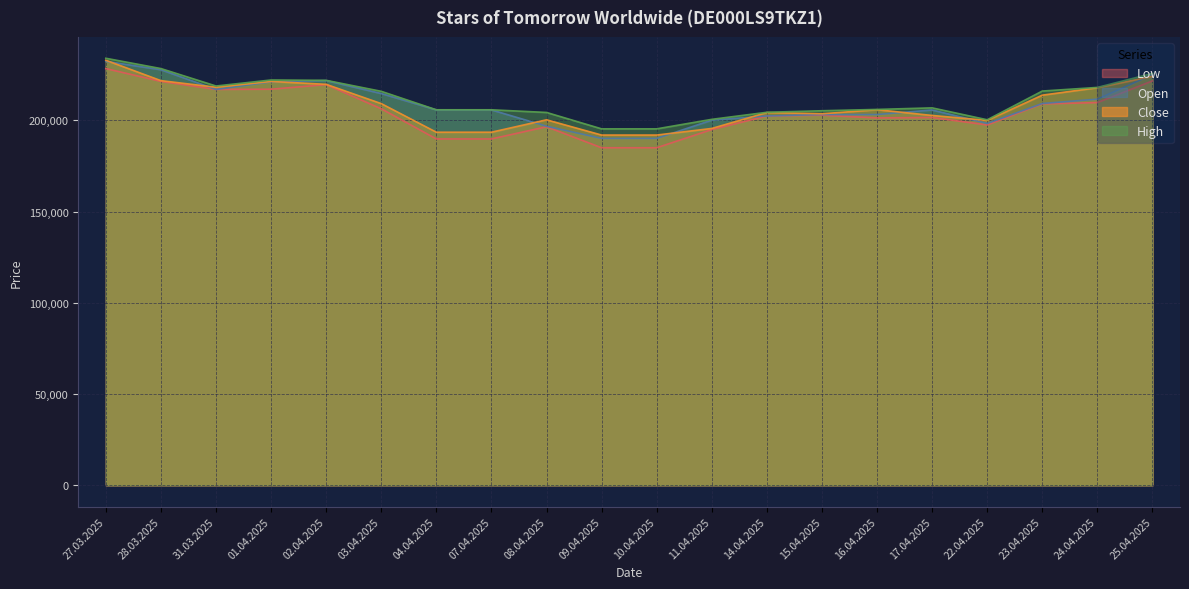

Which category has the lowest value in the Low series?

09.04.2025